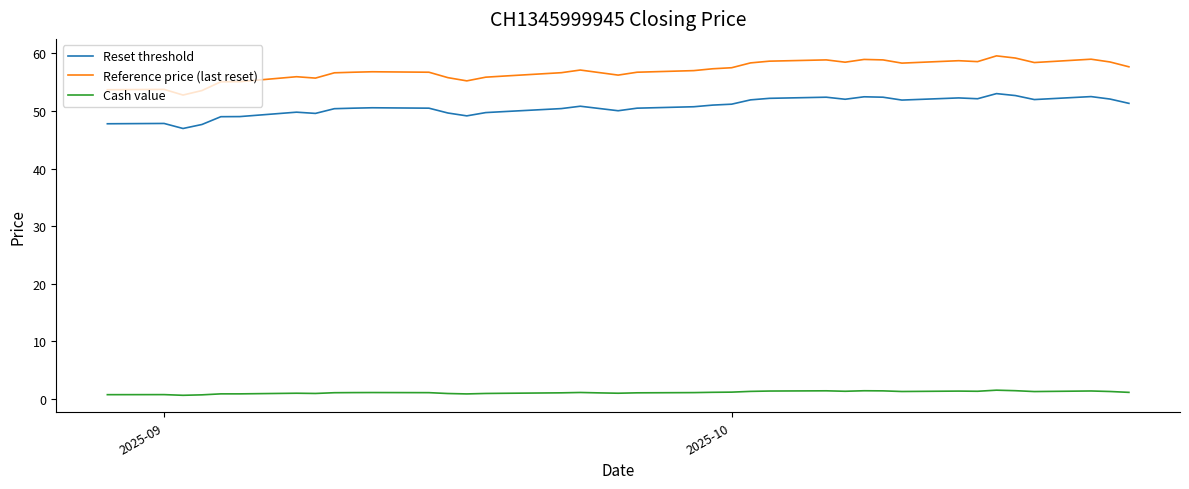

What is the lowest value of the Reset threshold series?

47.0